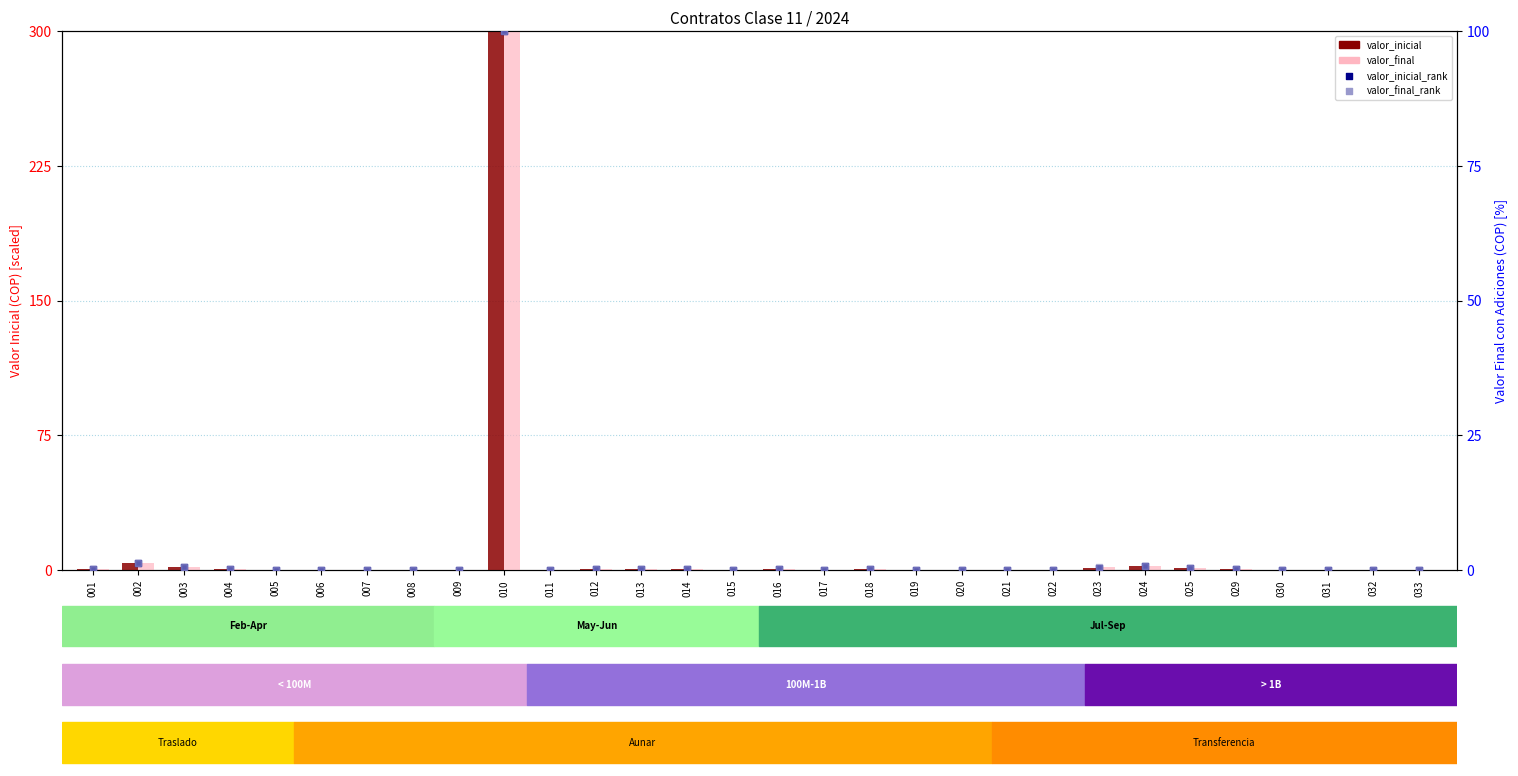

At how many categories does at least one series exceed 249?

1